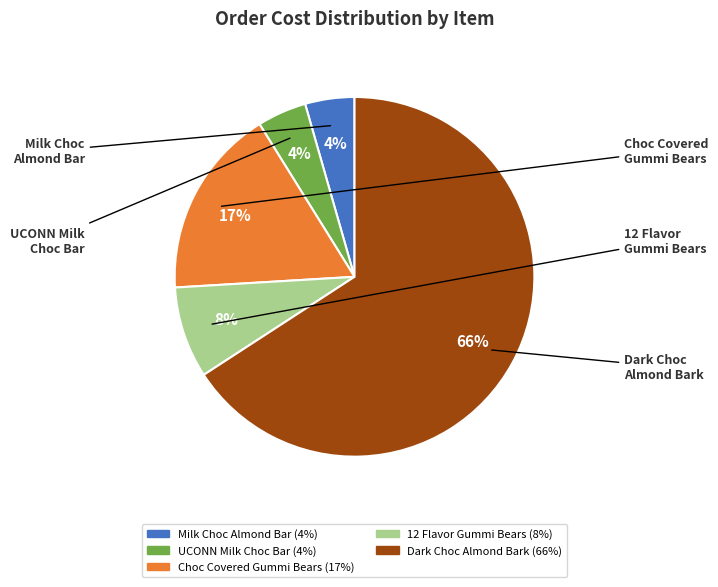

Is there a majority slice in this chart?

Yes